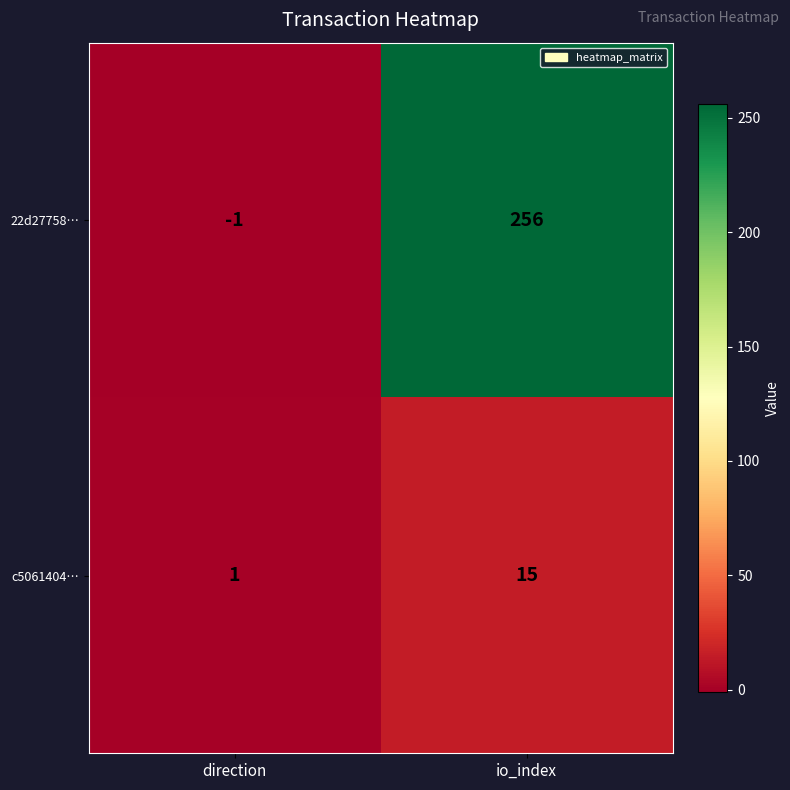

Which series has the largest range (max minus min)?

22d27758…